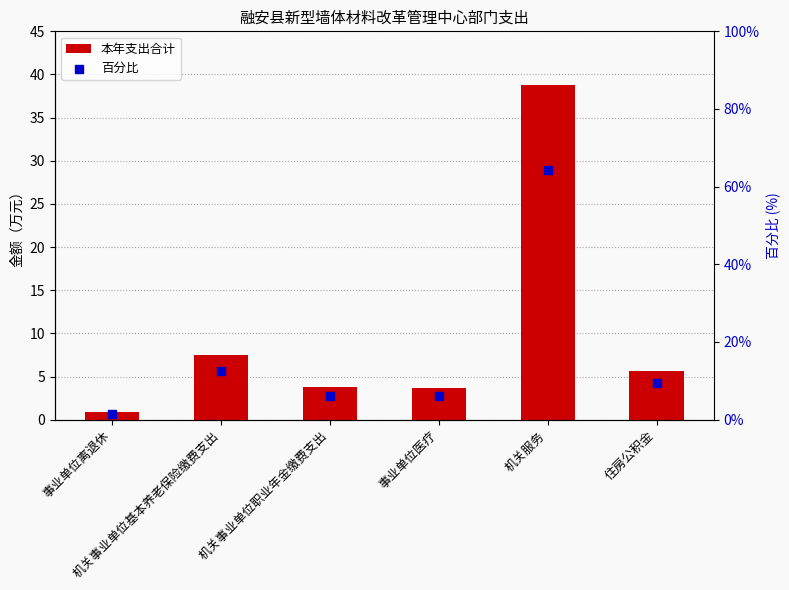

Is the value of 百分比 at 机关服务 greater than the value of 本年支出合计 at 机关服务?

Yes